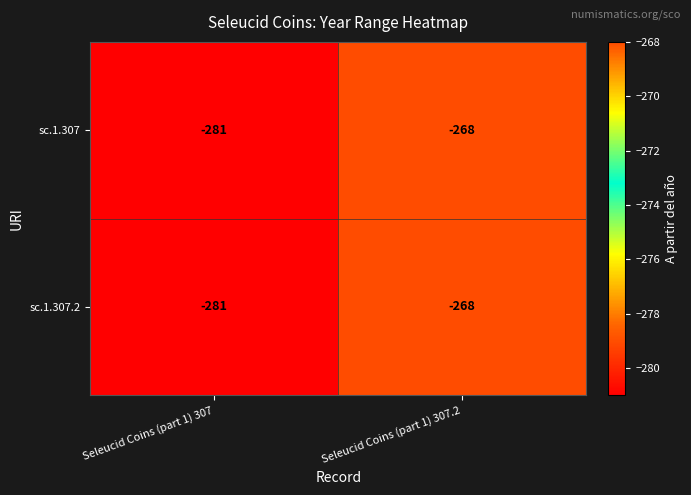

Is it true that sc.1.307.2 equals -368 at Seleucid Coins (part 1) 307.2?

False